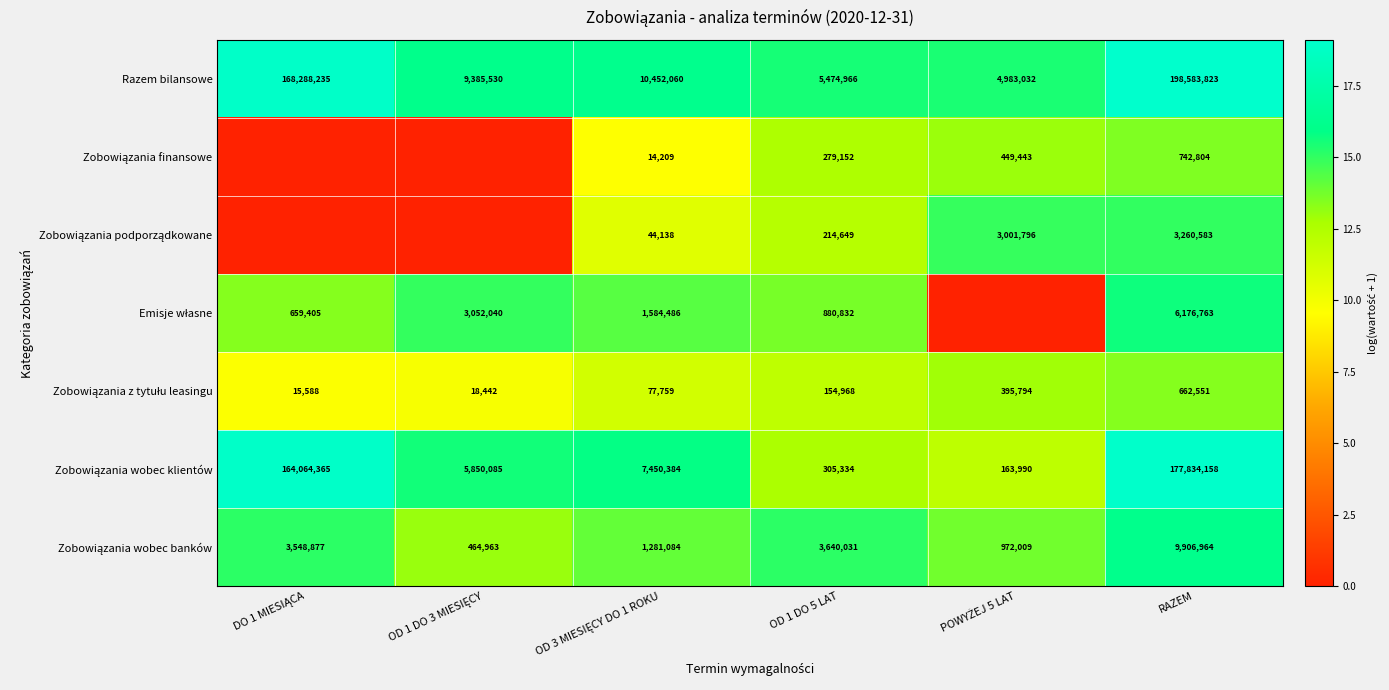

How many values in the Razem bilansowe series are below 10452060?

3